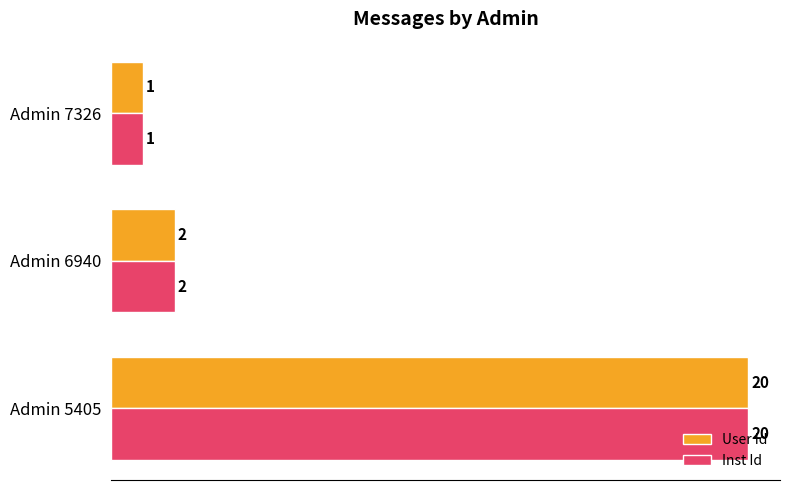

At how many categories does at least one series exceed 9?

1